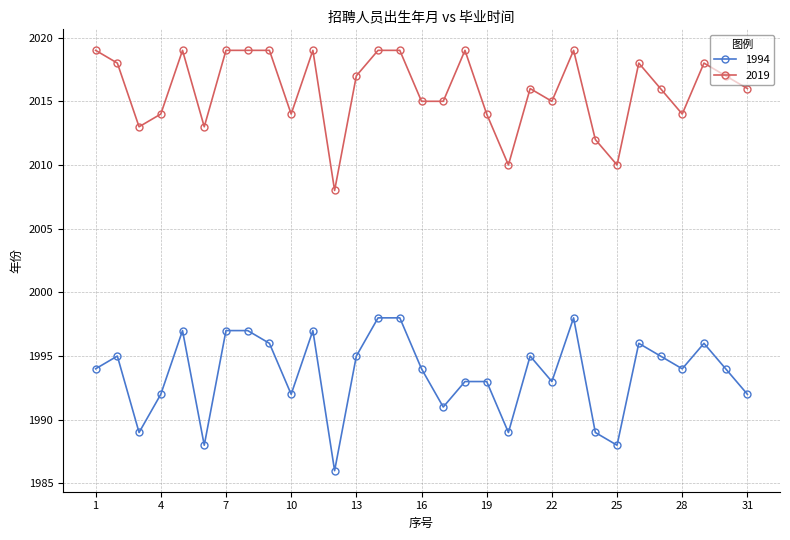

What are all the series names shown in the legend?

1994, 2019